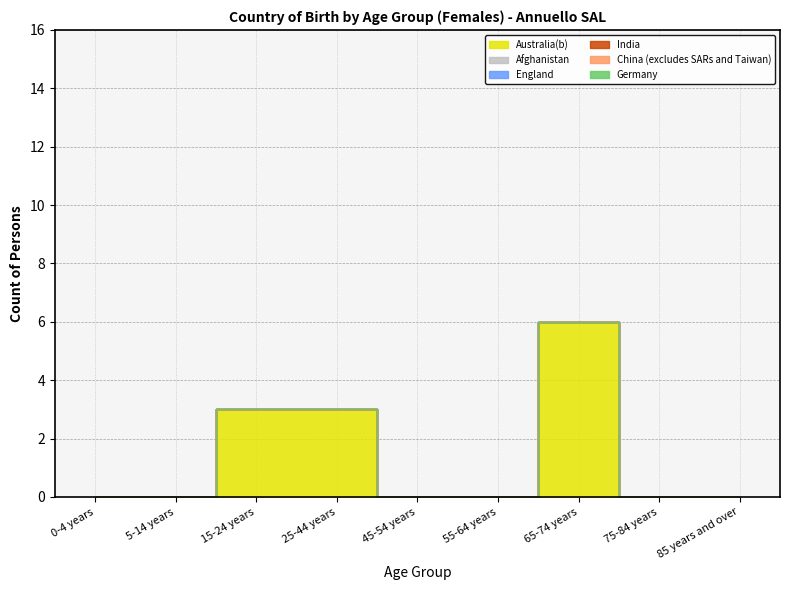

Which has a higher value, 65-74 years or 0-4 years?

65-74 years